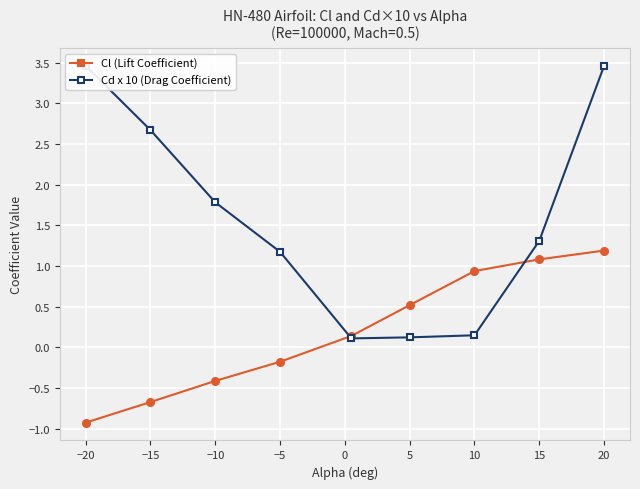

How many lines are shown in the chart?

2